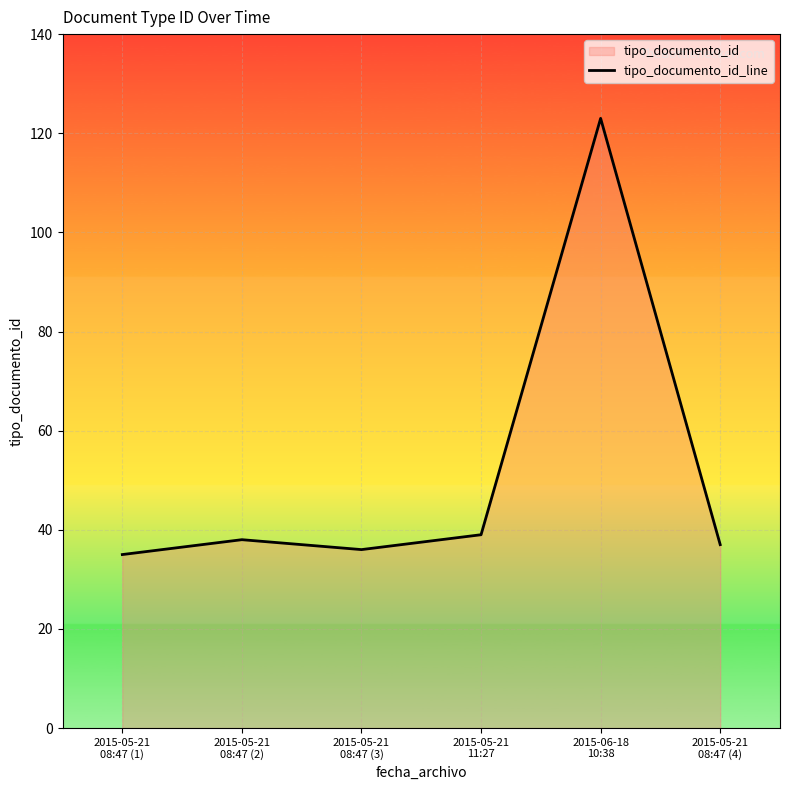

What is the smallest value displayed?

35